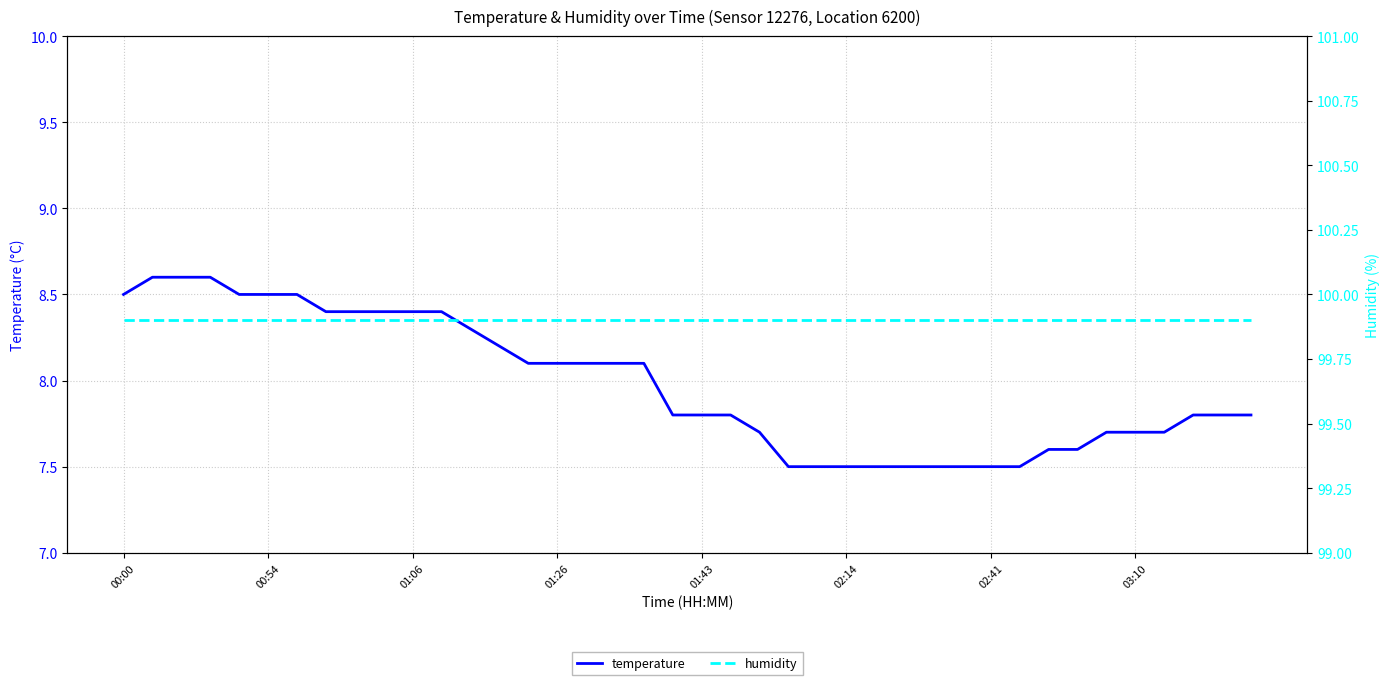

The value of temperature at 00:54 is 3.6. True or false?

False